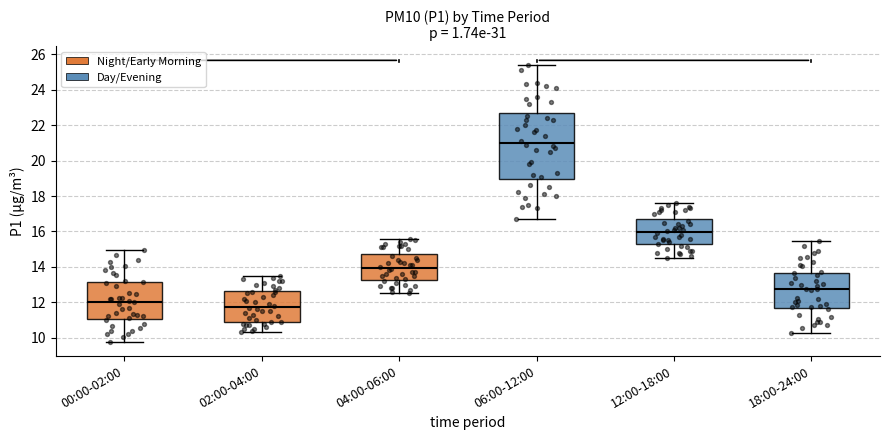

Comparing the boxes themselves (not the whiskers), which one is the tallest?

06:00-12:00